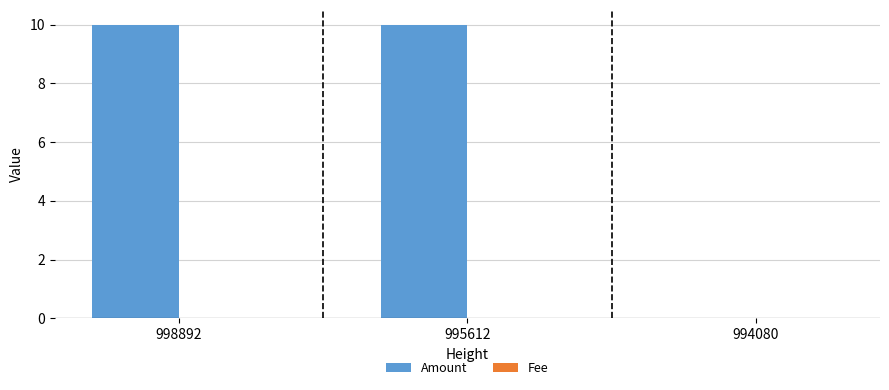

What is the sum of all Amount values?

20.0